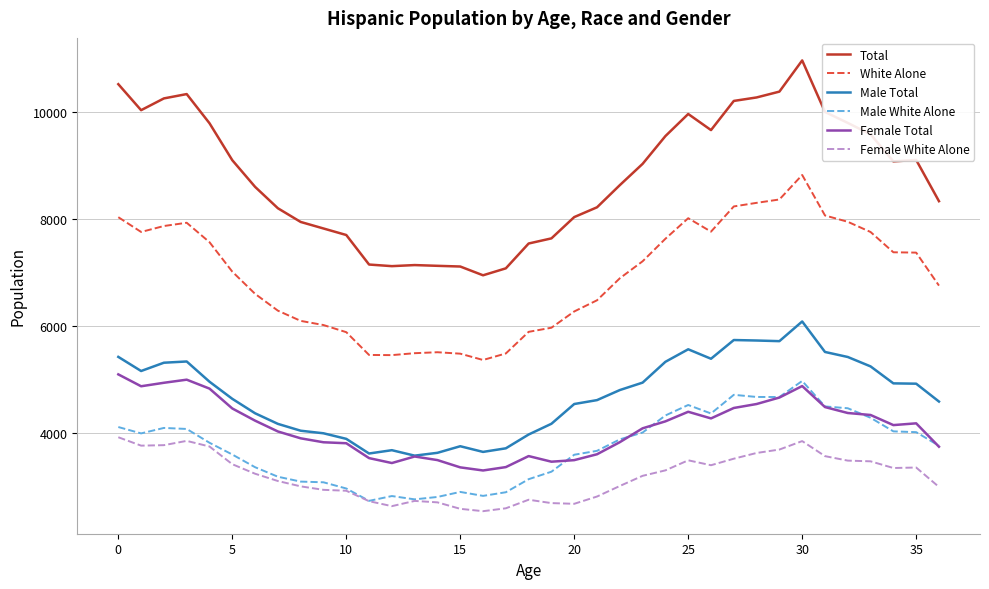

Which series has the largest total across all categories?

Total